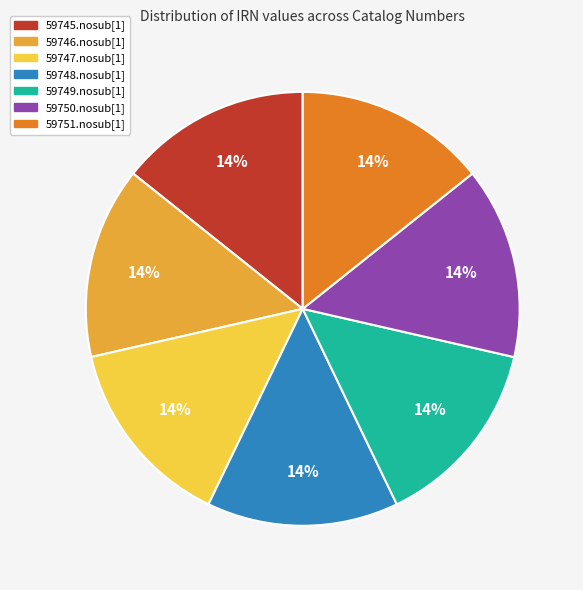

Does any single category account for the majority?

No